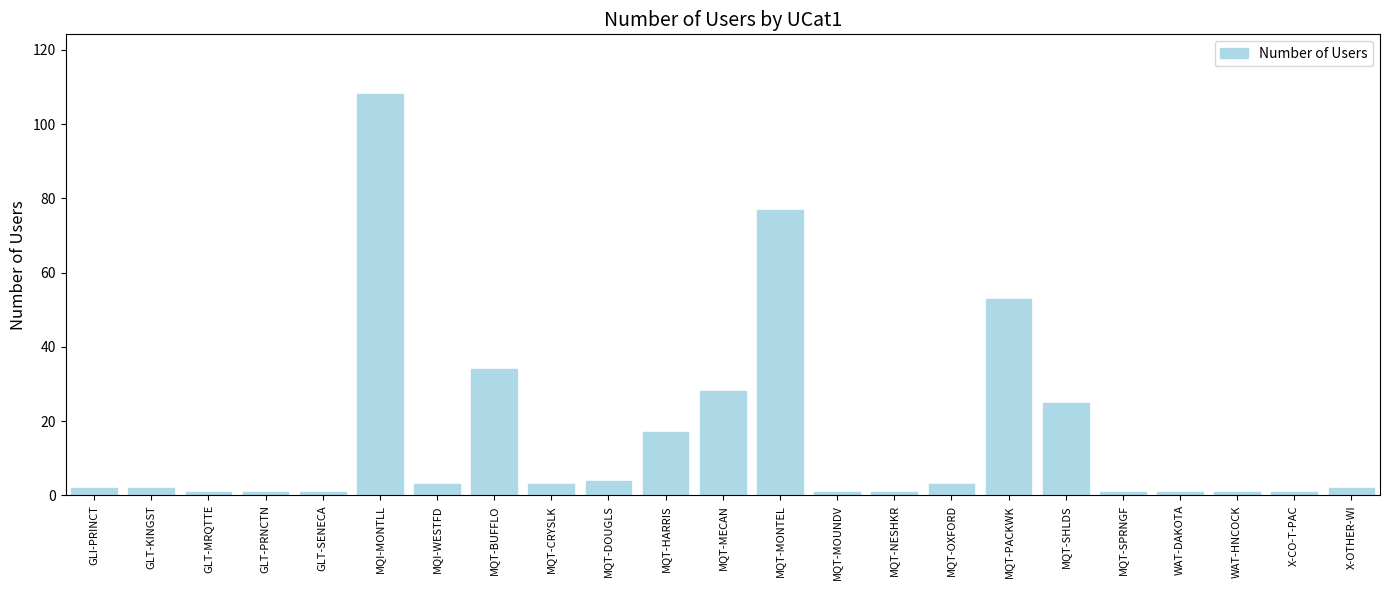

Reading left to right, extract all data points from this chart.

GLI-PRINCT=2	GLT-KINGST=2	GLT-MRQTTE=1	GLT-PRNCTN=1	GLT-SENECA=1	MQI-MONTLL=108	MQI-WESTFD=3	MQT-BUFFLO=34	MQT-CRYSLK=3	MQT-DOUGLS=4	MQT-HARRIS=17	MQT-MECAN=28	MQT-MONTEL=77	MQT-MOUNDV=1	MQT-NESHKR=1	MQT-OXFORD=3	MQT-PACKWK=53	MQT-SHLDS=25	MQT-SPRNGF=1	WAT-DAKOTA=1	WAT-HNCOCK=1	X-CO-T-PAC=1	X-OTHER-WI=2